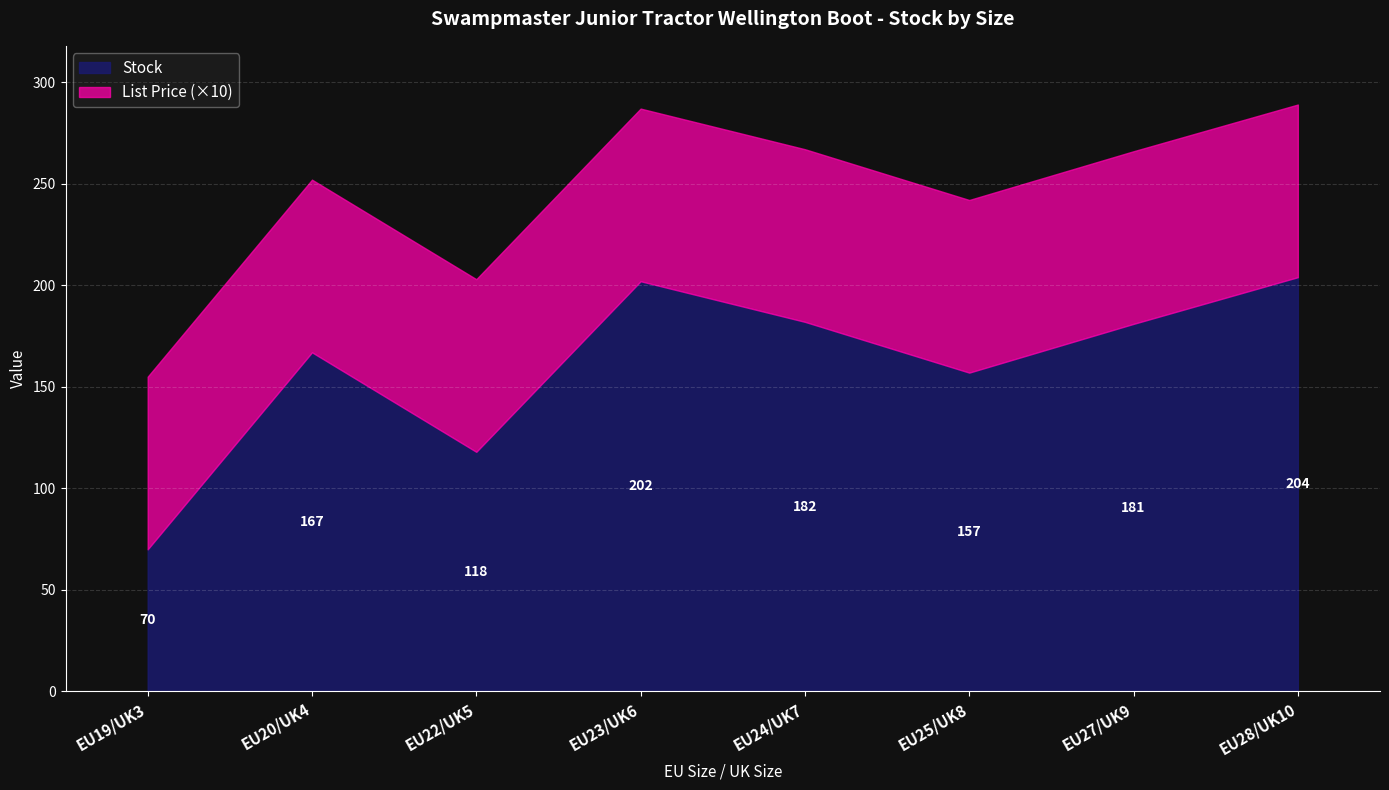

At which label does List Price reach its peak?

EU19/UK3